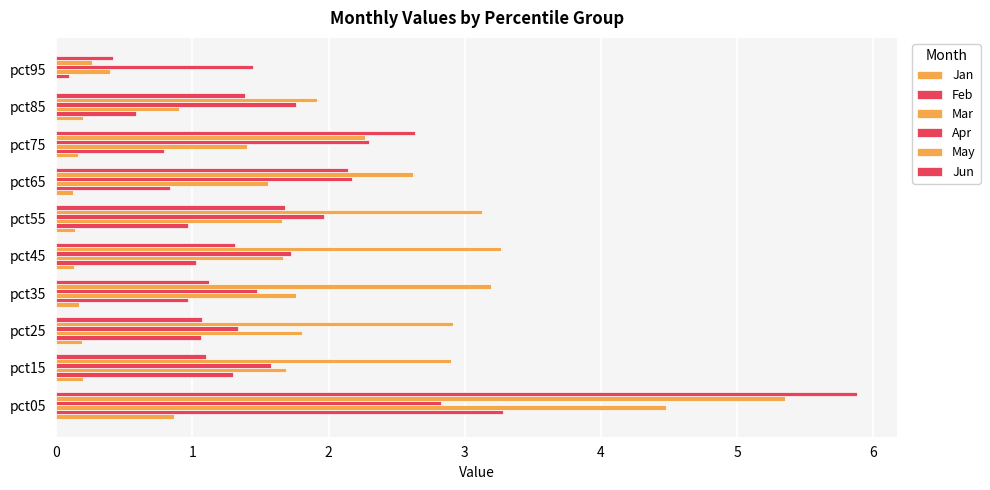

Reading left to right, transcribe all the data shown in this chart.

Jan: 0.9	0.2	0.2	0.2	0.1	0.1	0.1	0.2	0.2	0.0
Feb: 3.3	1.3	1.1	1.0	1.0	1.0	0.8	0.8	0.6	0.1
Mar: 4.5	1.7	1.8	1.8	1.7	1.7	1.6	1.4	0.9	0.4
Apr: 2.8	1.6	1.3	1.5	1.7	2.0	2.2	2.3	1.8	1.4
May: 5.4	2.9	2.9	3.2	3.3	3.1	2.6	2.3	1.9	0.3
Jun: 5.9	1.1	1.1	1.1	1.3	1.7	2.1	2.6	1.4	0.4